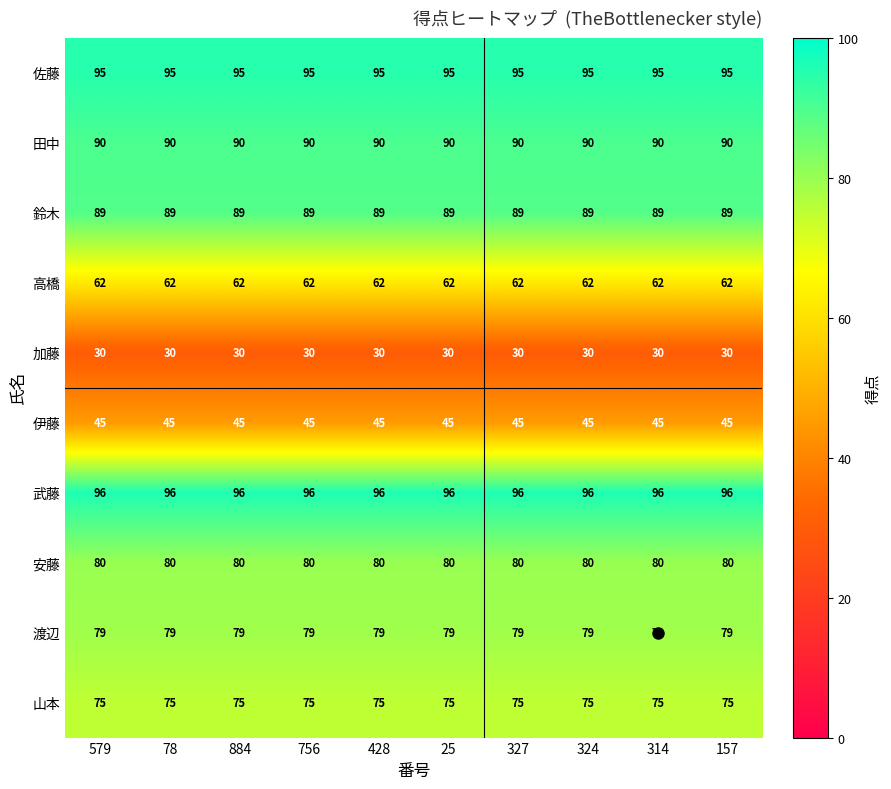

What is the difference between the highest and lowest values at 78?

66